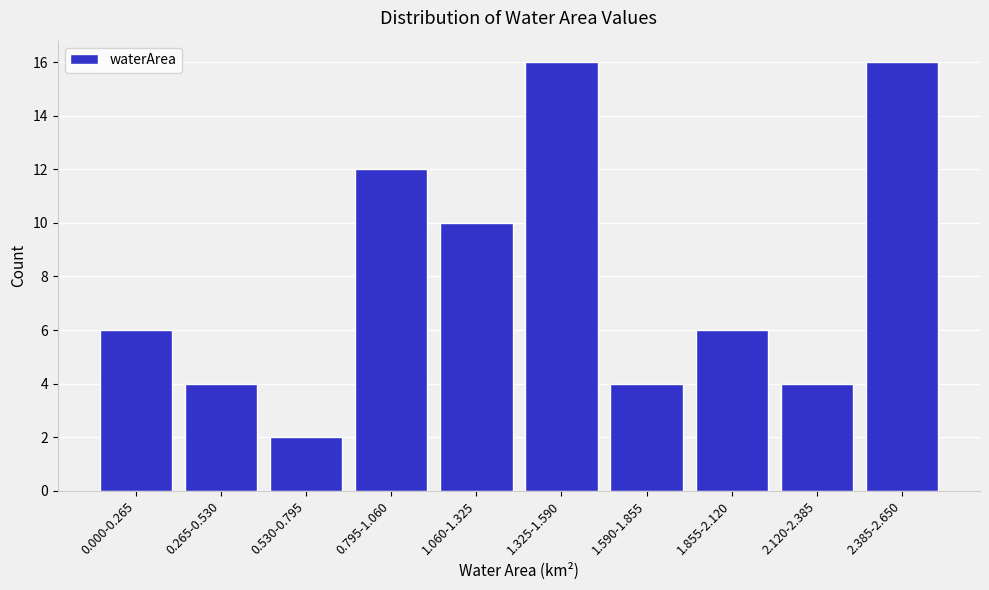

Reading left to right, what are all the values shown in this chart?

6	4	2	12	10	16	4	6	4	16